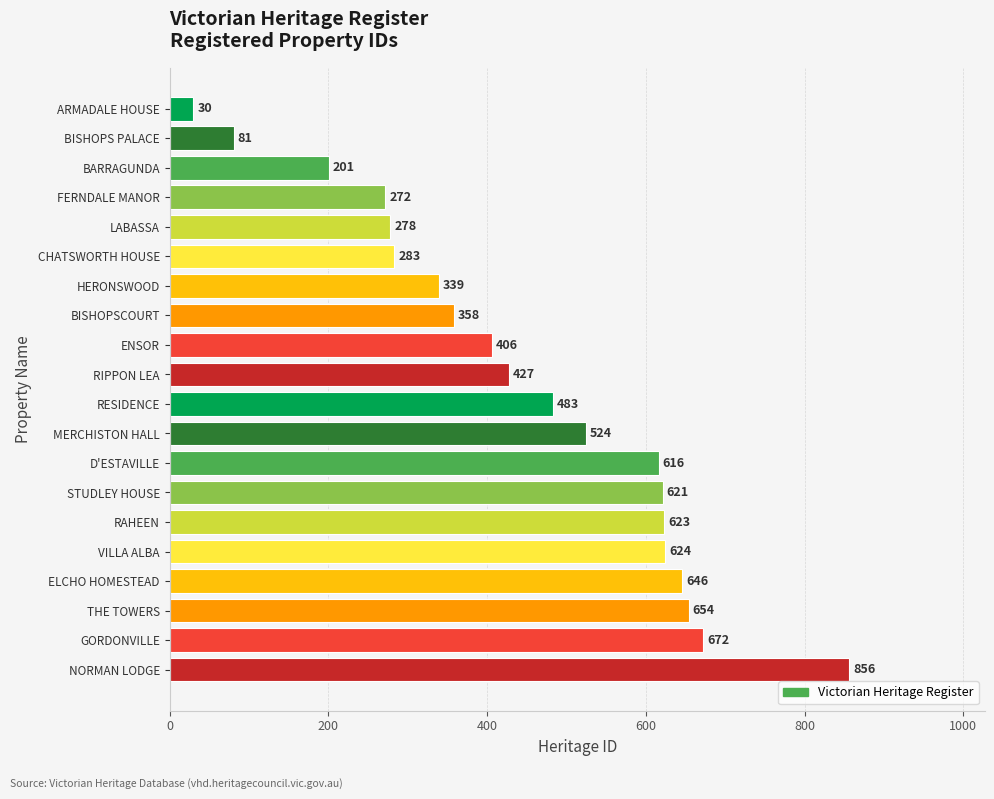

What is the label of the 4th bar from the bottom?

ELCHO HOMESTEAD